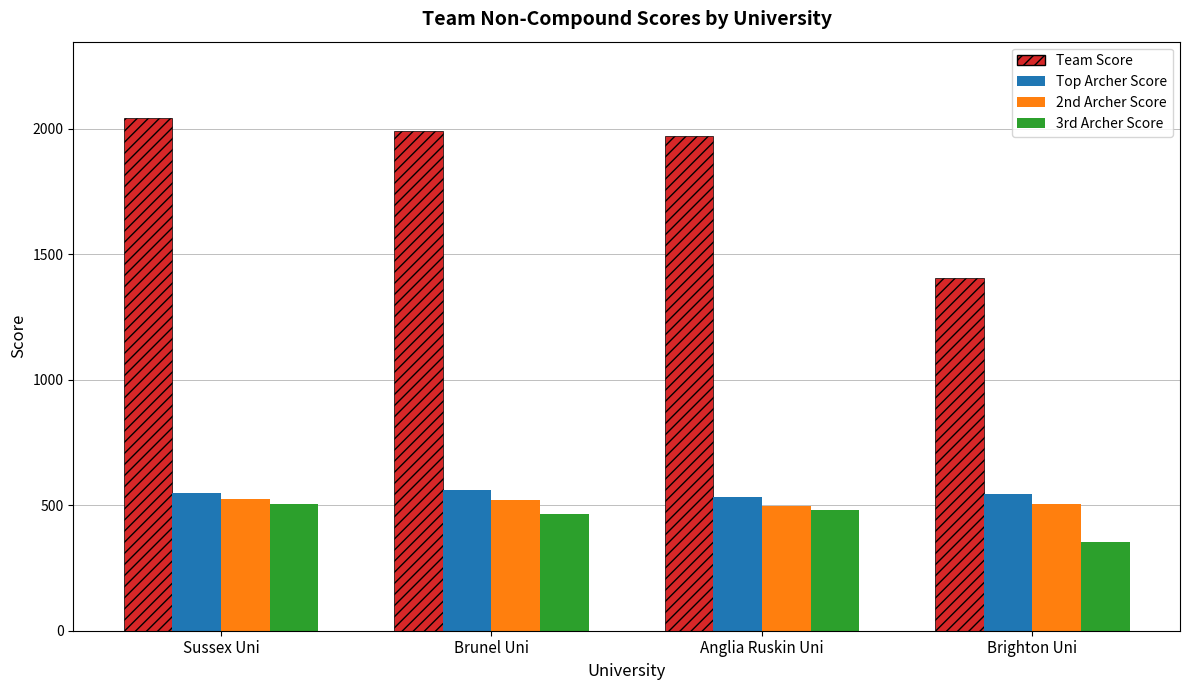

Which series has the largest total across all categories?

Team Score